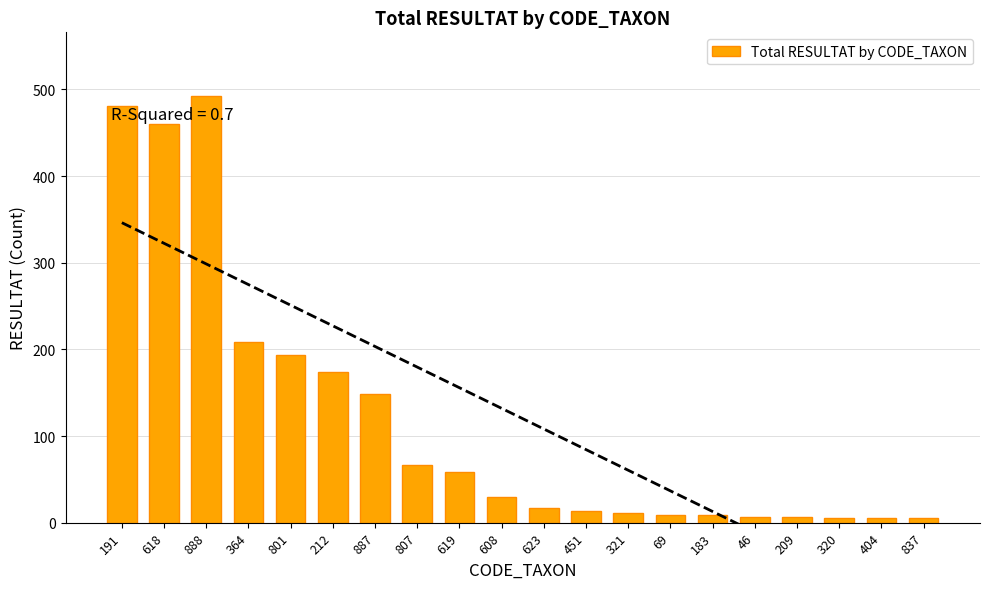

List the labels in order of value, smallest first.

320, 404, 837, 209, 46, 69, 183, 321, 451, 623, 608, 619, 807, 887, 212, 801, 364, 618, 191, 888